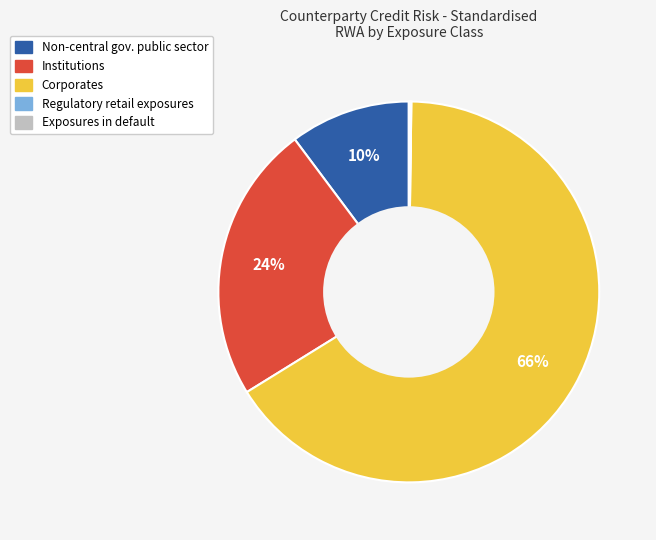

To the nearest percent, what is the average slice percentage?

20%